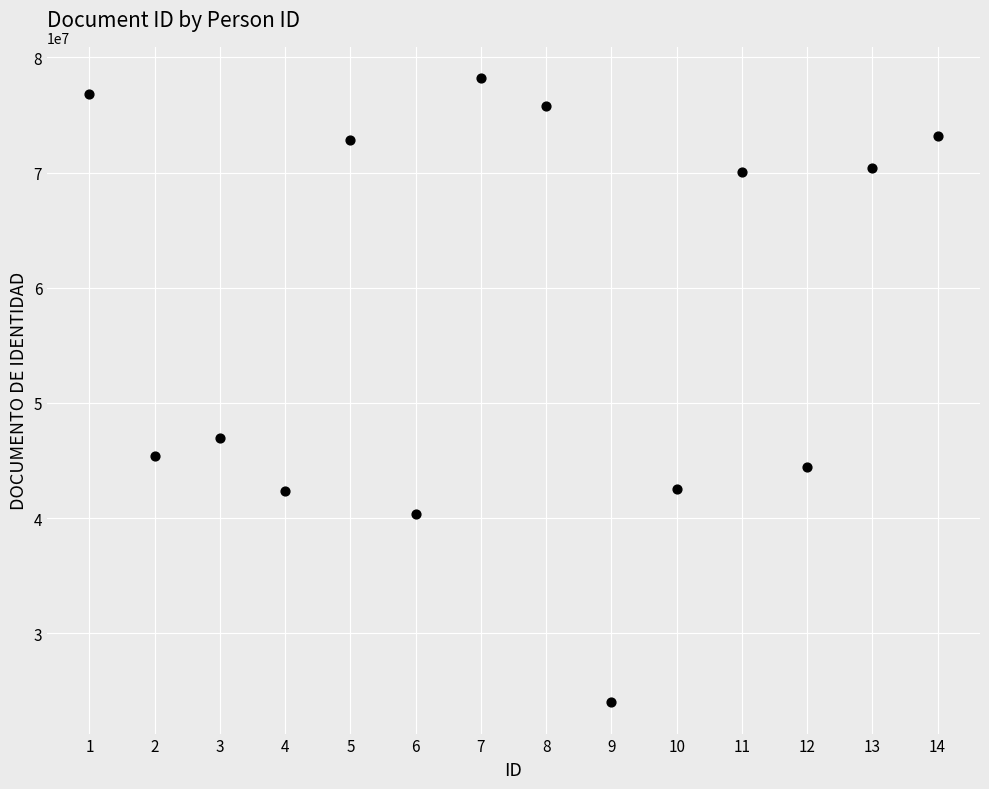

What is the range of Y values (max minus min)?

54192863